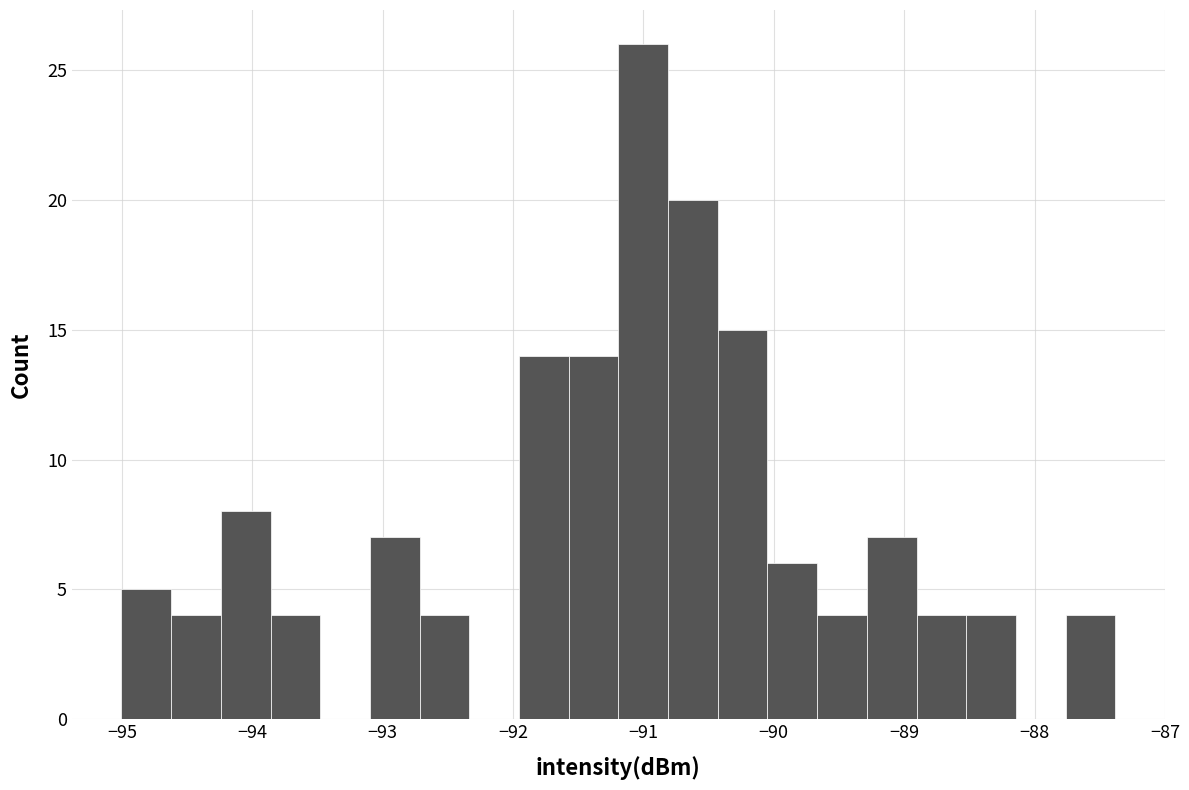

Around what value on the x-axis is the tallest bar? Give the approximate position of its centre, as read against the axis.

-91.0